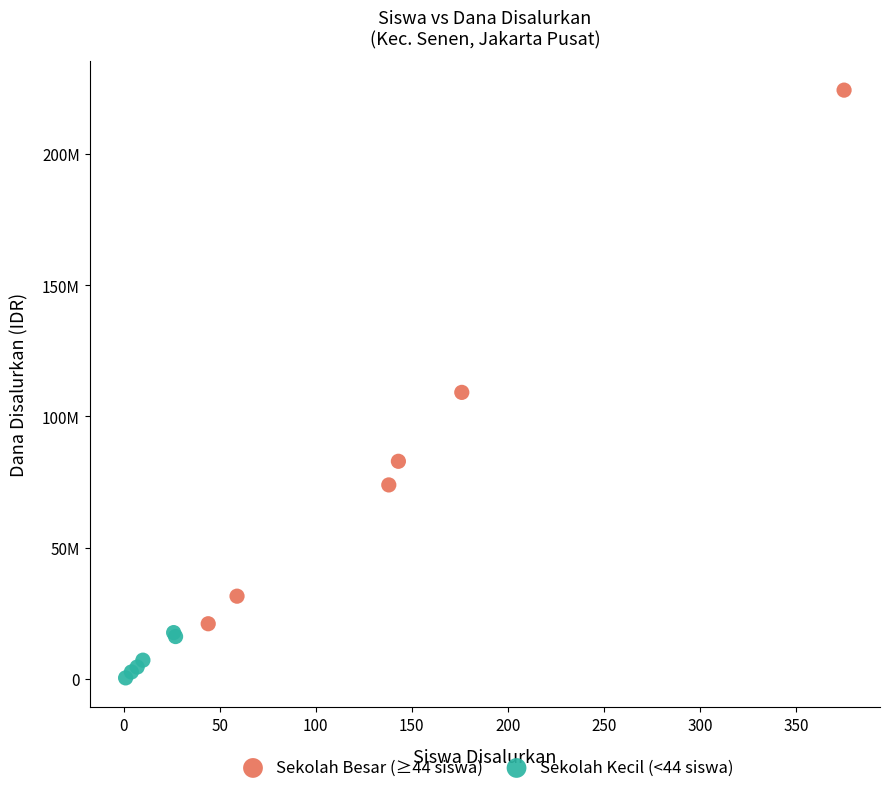

What are all the series names shown in the legend?

Sekolah Besar (≥44 siswa), Sekolah Kecil (<44 siswa)